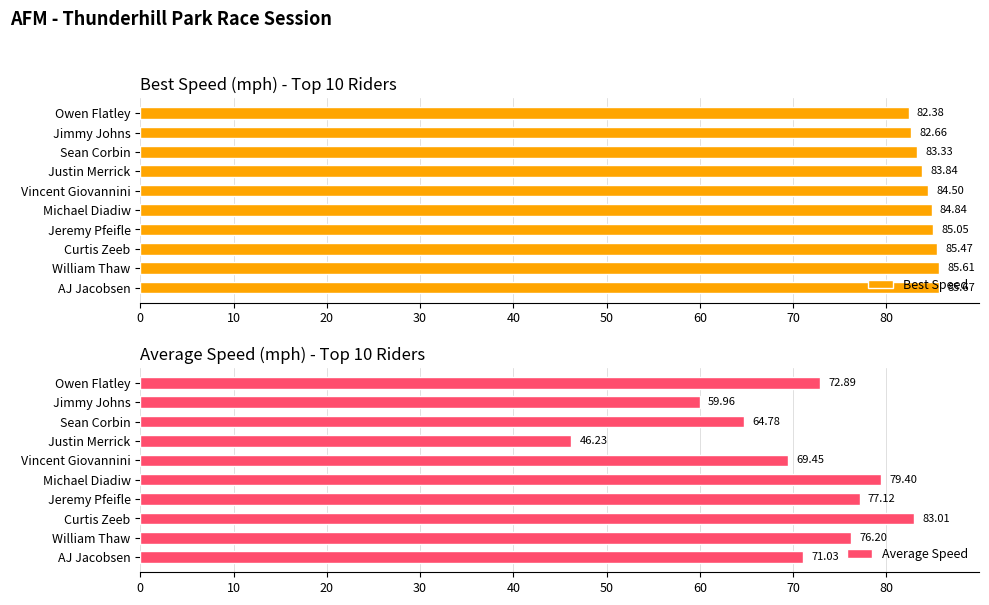

Rank the categories by Best Speed value from highest to lowest.

AJ Jacobsen, William Thaw, Curtis Zeeb, Jeremy Pfeifle, Michael Diadiw, Vincent Giovannini, Justin Merrick, Sean Corbin, Jimmy Johns, Owen Flatley